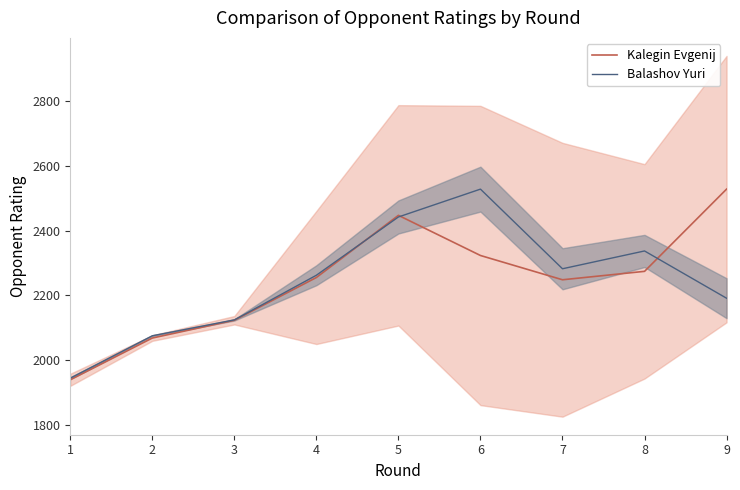

How many lines are shown in the chart?

2